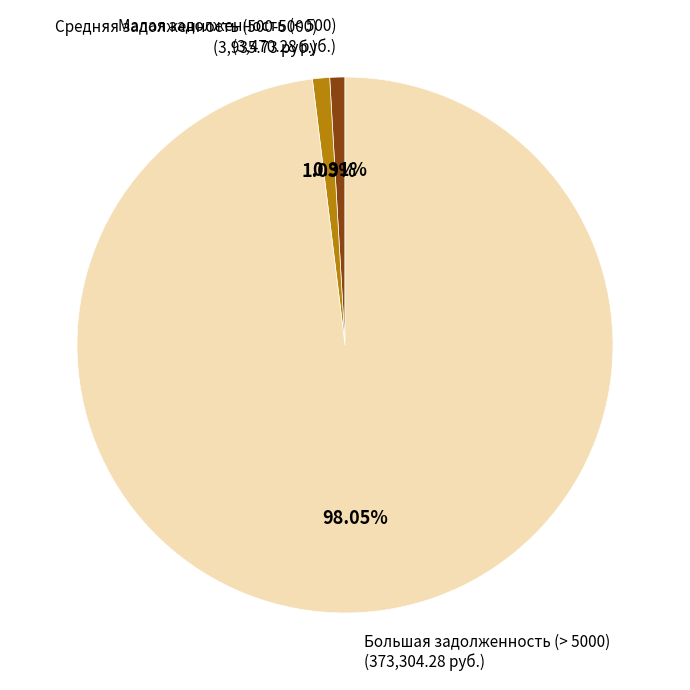

How many slices are in this pie chart?

3